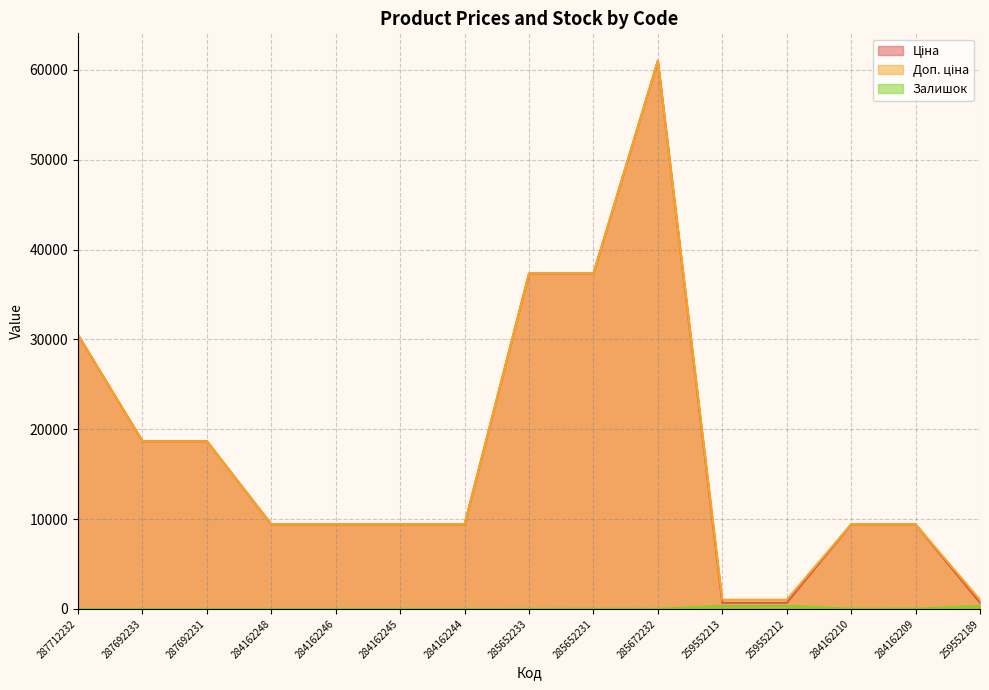

Rank the series by their maximum value, from lowest to highest.

Залишок, Ціна, Доп. ціна